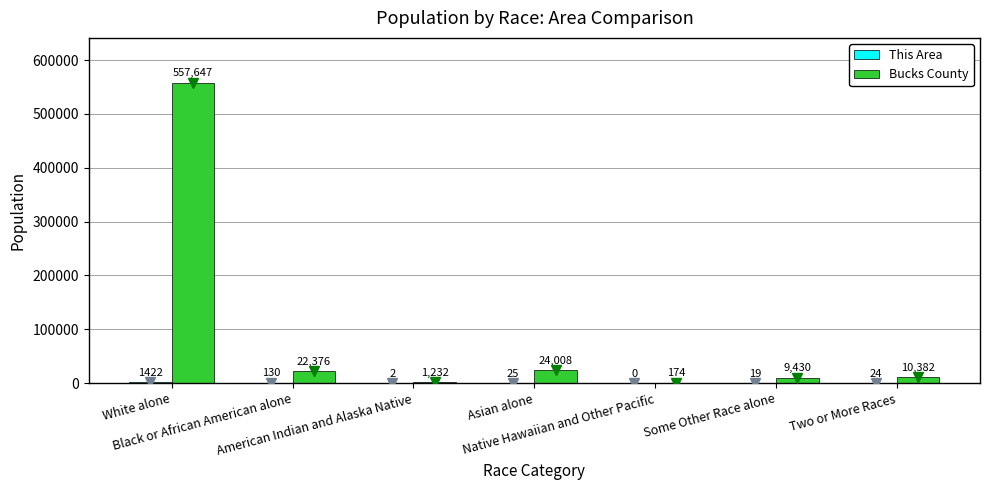

Which series has the largest total across all categories?

Bucks County